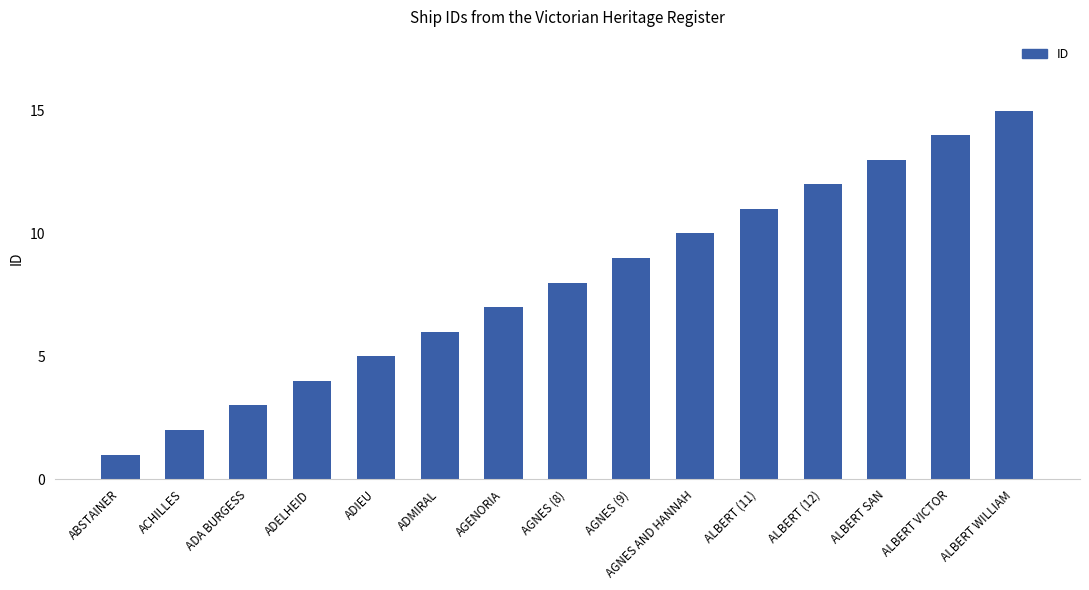

Does the chart contain any negative values?

No